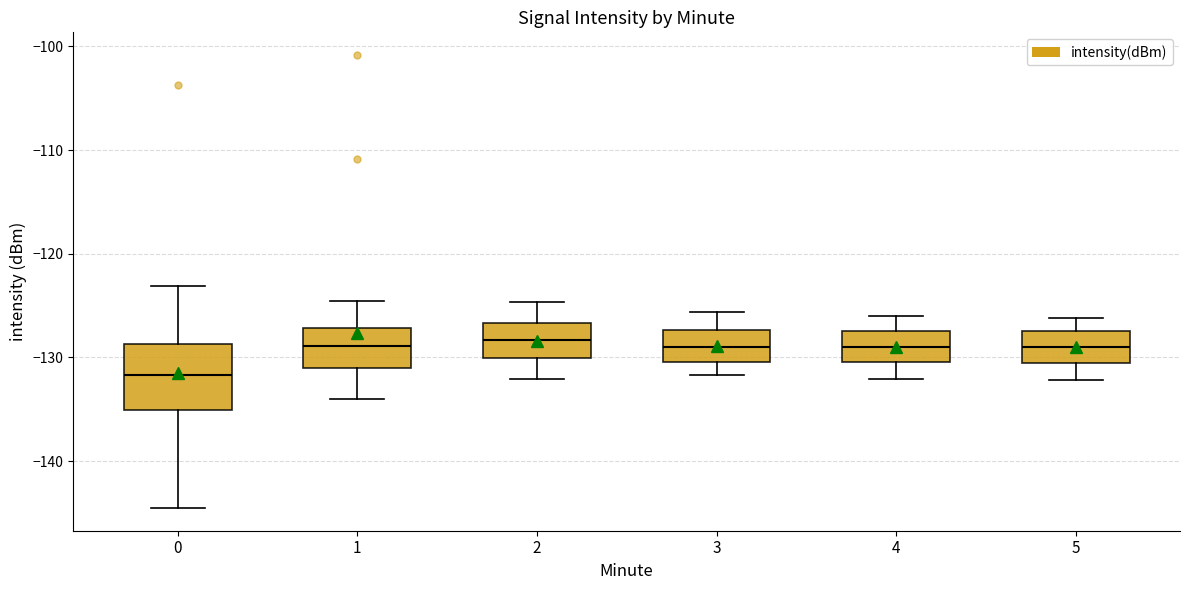

Which box's median line is the lowest?

0